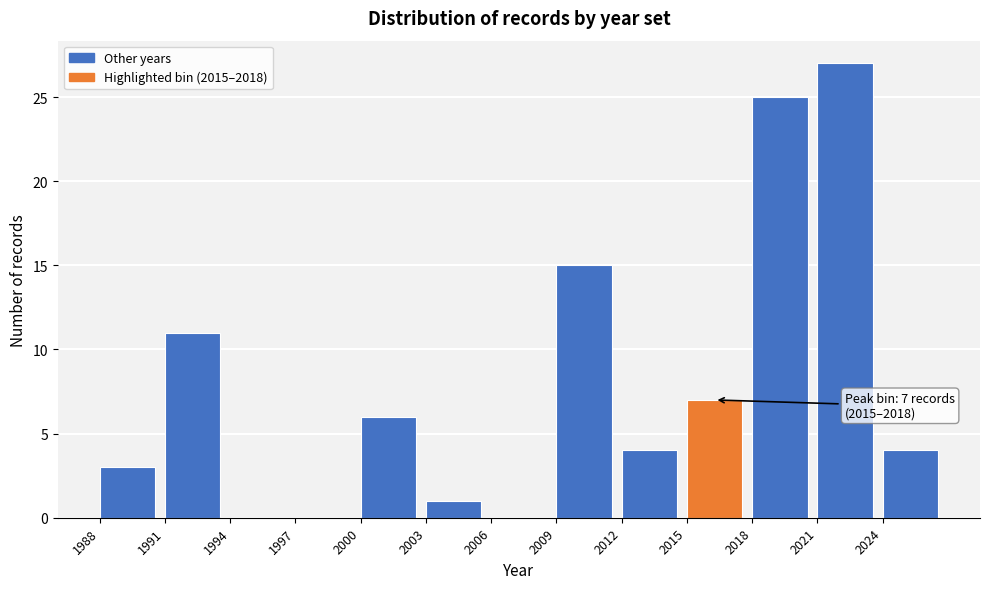

Which range on the x-axis has the tallest bar?

2021 to 2024